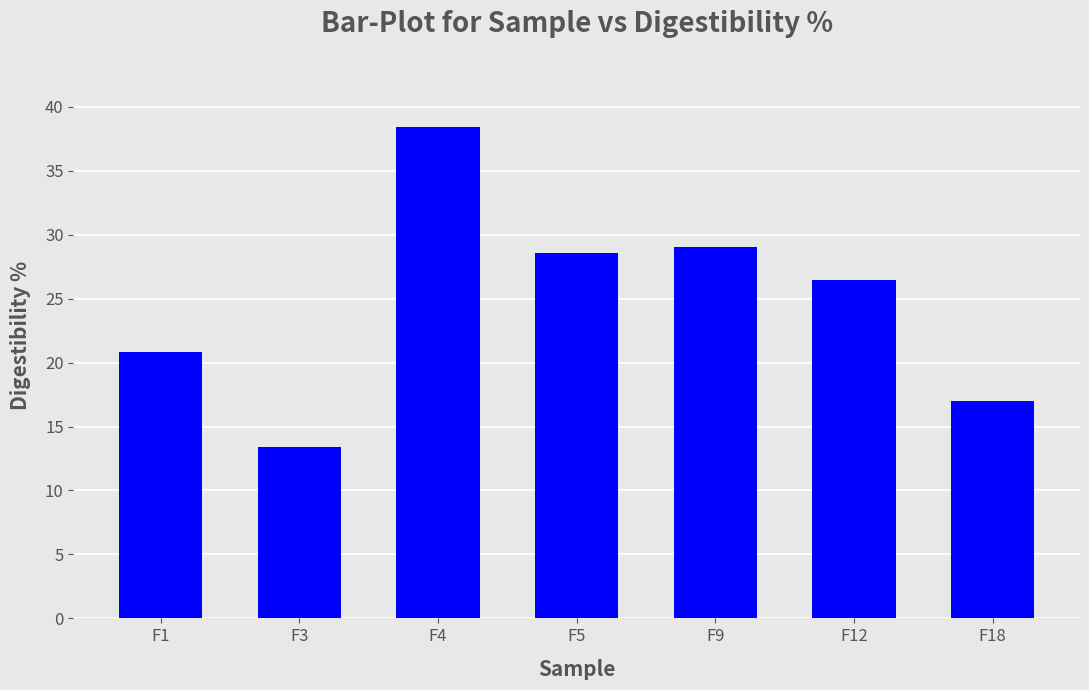

What is the smallest value displayed?

13.4